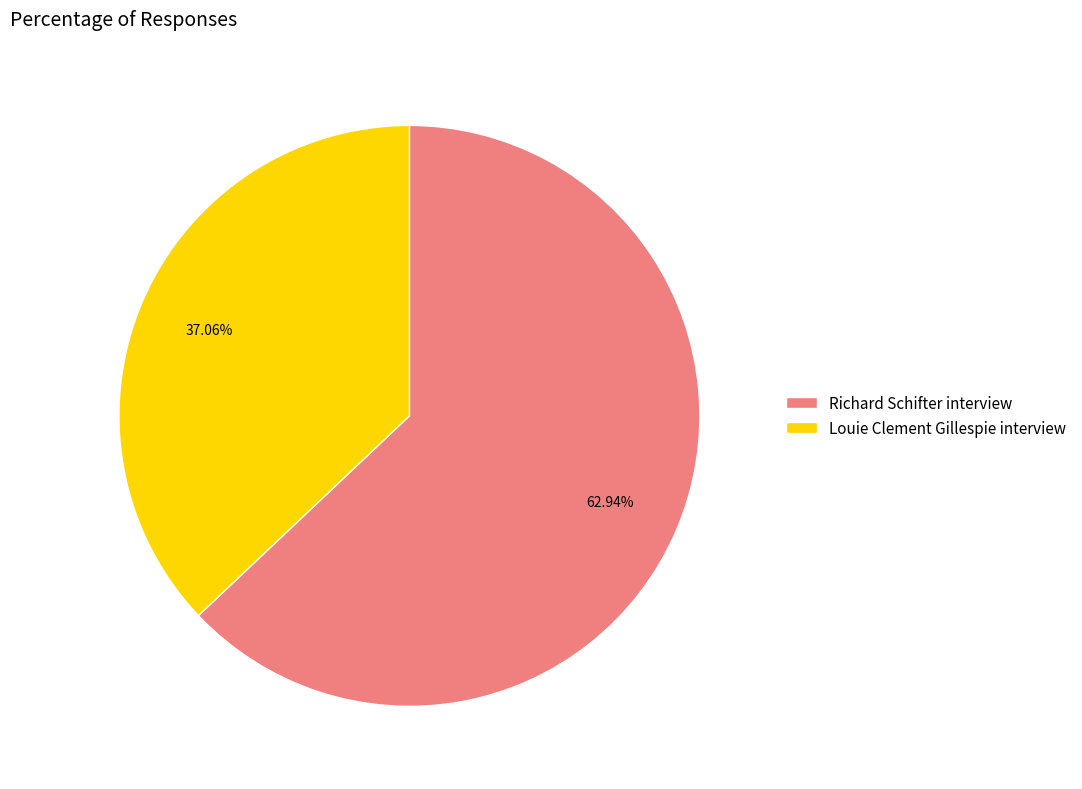

Does any single category account for the majority?

Yes